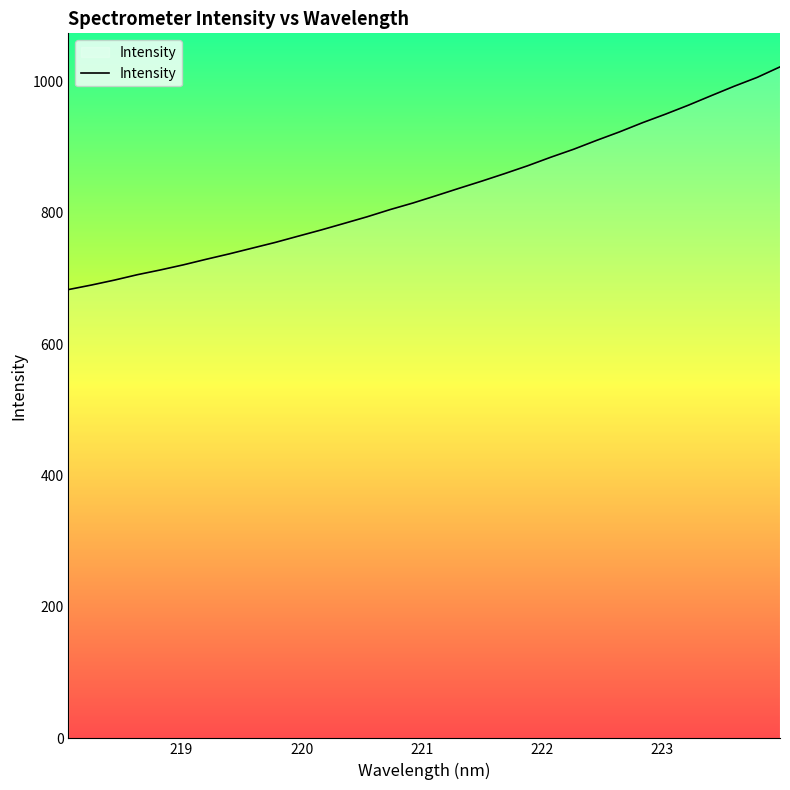

What is the minimum value shown in the chart?

683.1